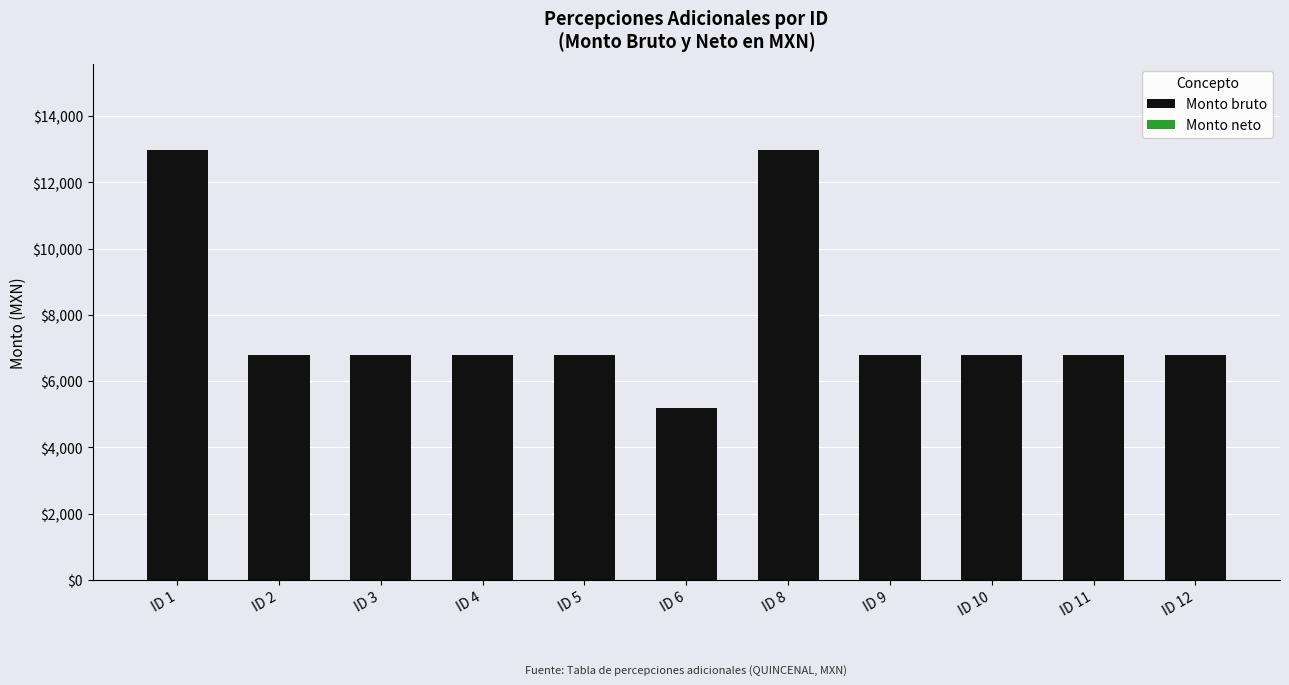

At which category does the chart reach its minimum across all series?

ID 6